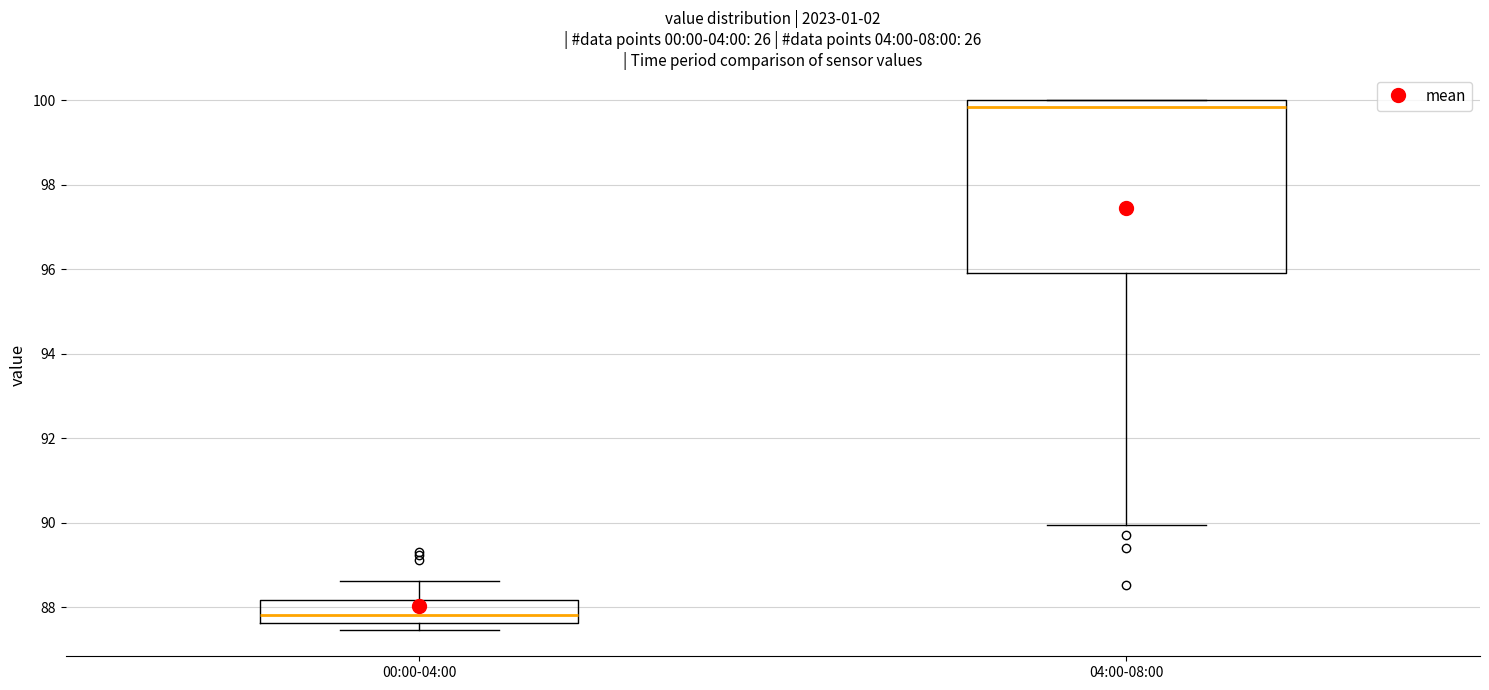

Reading left to right, read every box against the y-axis: the position of its median line, the range the box covers, and the ends of its whiskers. The values are not printed on the chart, so give them approximately, as read against the axis.

00:00-04:00: median 87.8, box 87.6 to 88.2, whiskers 87.4 to 88.6
04:00-08:00: median 99.8, box 96.0 to 100.0, whiskers 90.0 to 100.0